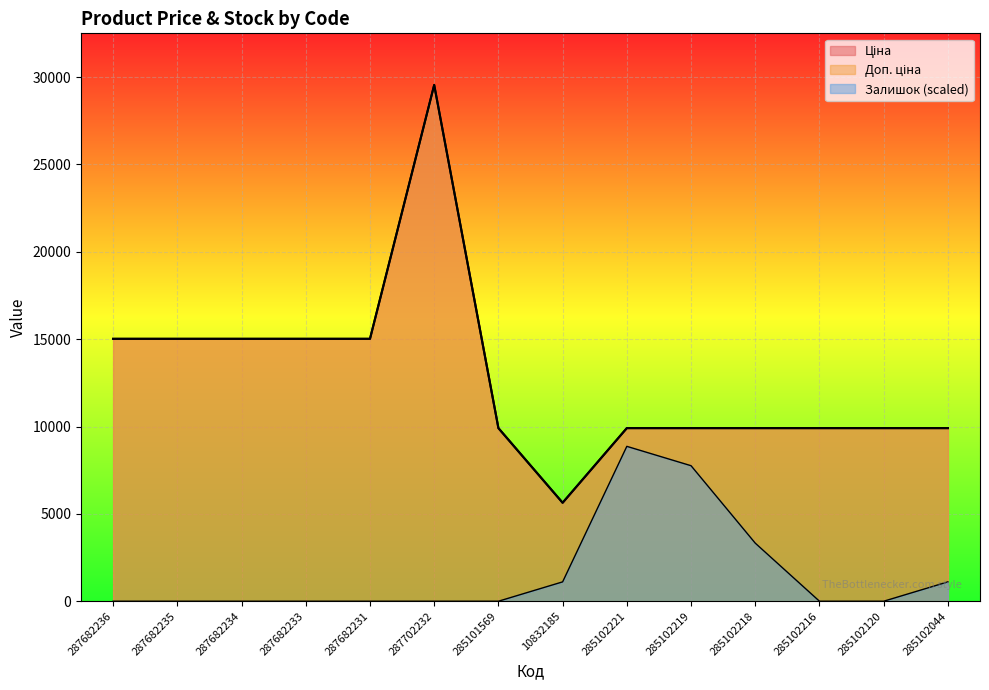

At 287682234, list the series in order from smallest to largest.

Залишок, Ціна, Доп. ціна